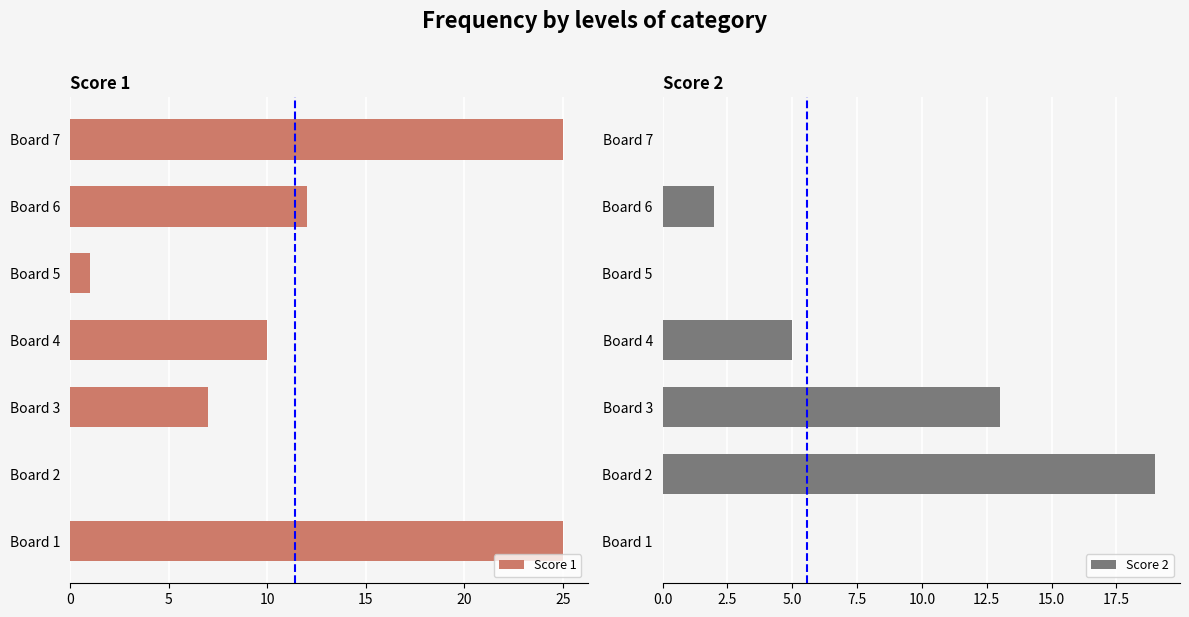

Is it true that Score 1 equals 0 at Board 2?

True